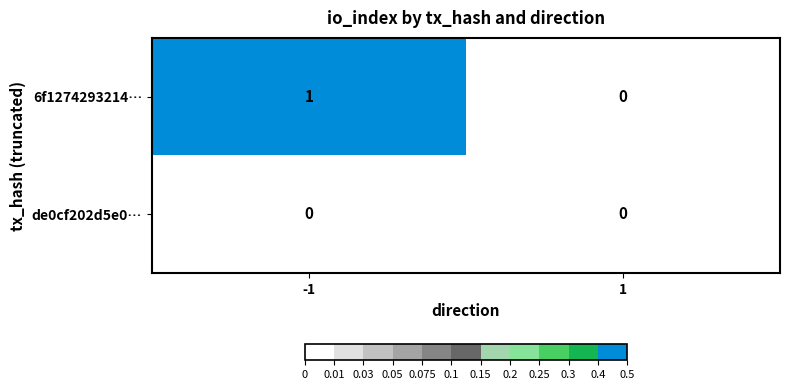

Rank the series at -1 from highest to lowest value.

6f1274293214…, de0cf202d5e0…